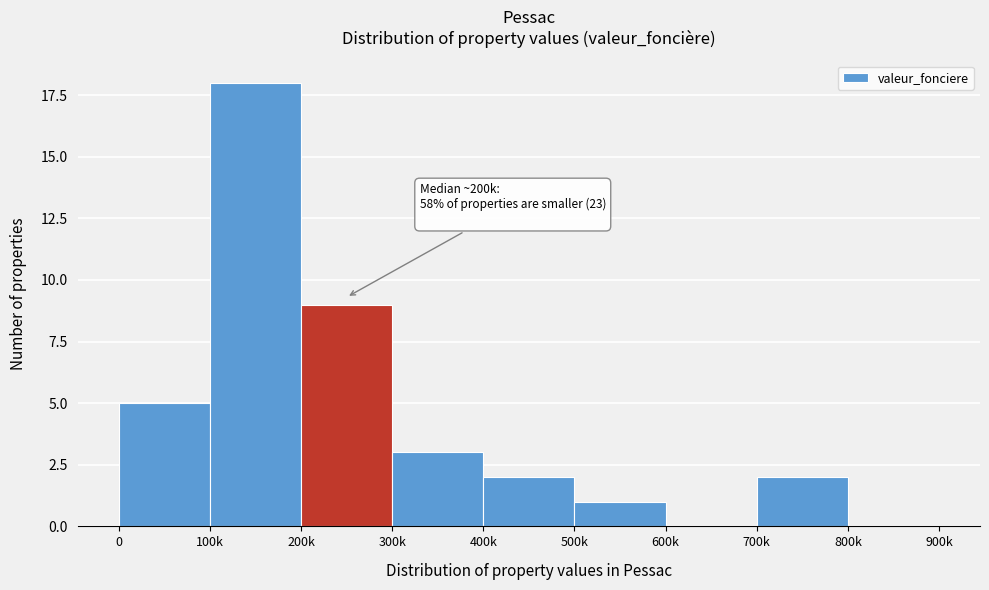

Reading left to right, what are all the values shown in this chart?

0=5	100k=18	200k=9	300k=3	400k=2	500k=1	600k=0	700k=2	800k=0